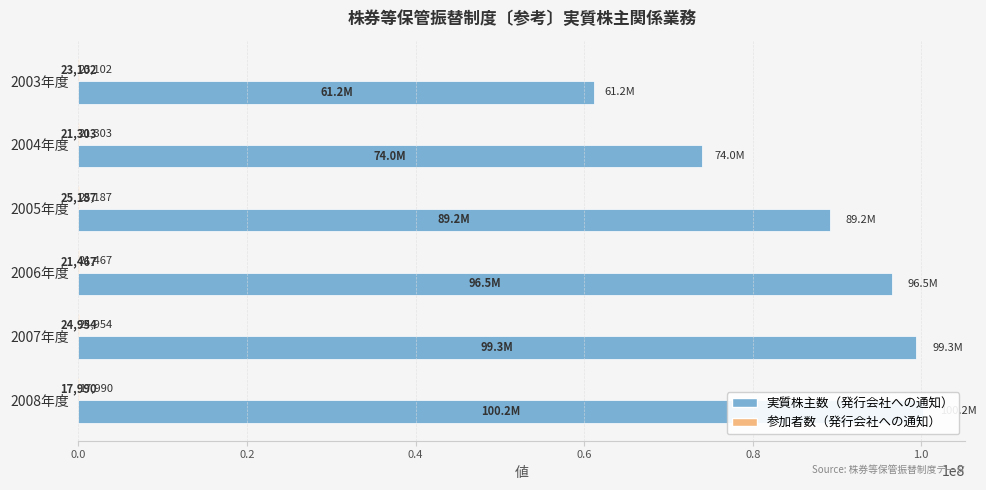

What is the approximate value of 参加者数（発行会社への通知） at 2003年度?

23102